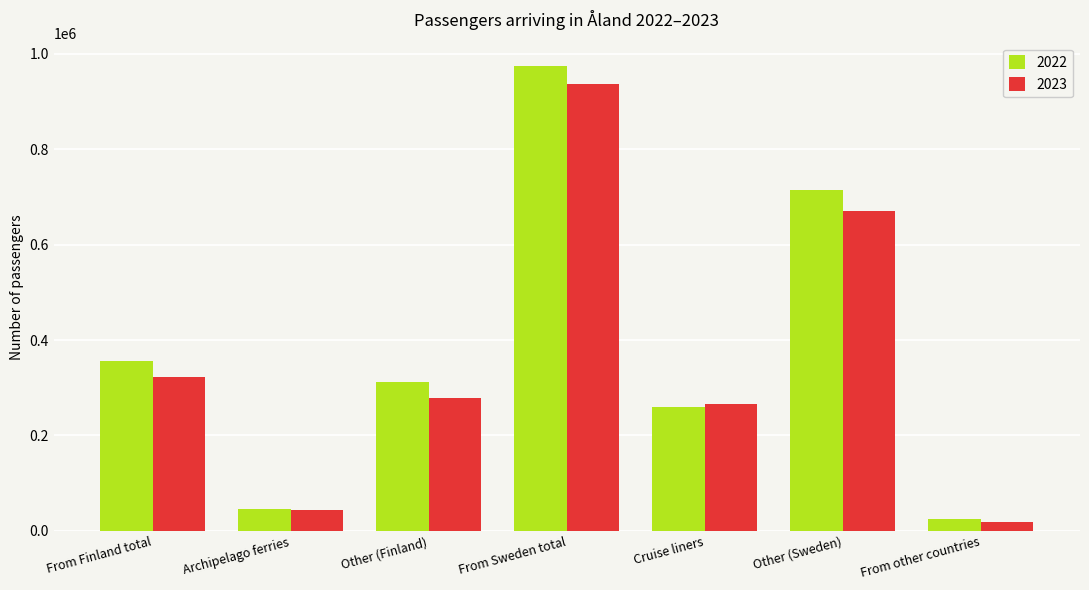

Reading right to left, extract all data points from this chart.

2022: From other countries=23878	Other (Sweden)=715662	Cruise liners=259113	From Sweden total=974775	Other (Finland)=312097	Archipelago ferries=44789	From Finland total=356886
2023: From other countries=18102	Other (Sweden)=670092	Cruise liners=266709	From Sweden total=936801	Other (Finland)=278520	Archipelago ferries=43392	From Finland total=321912